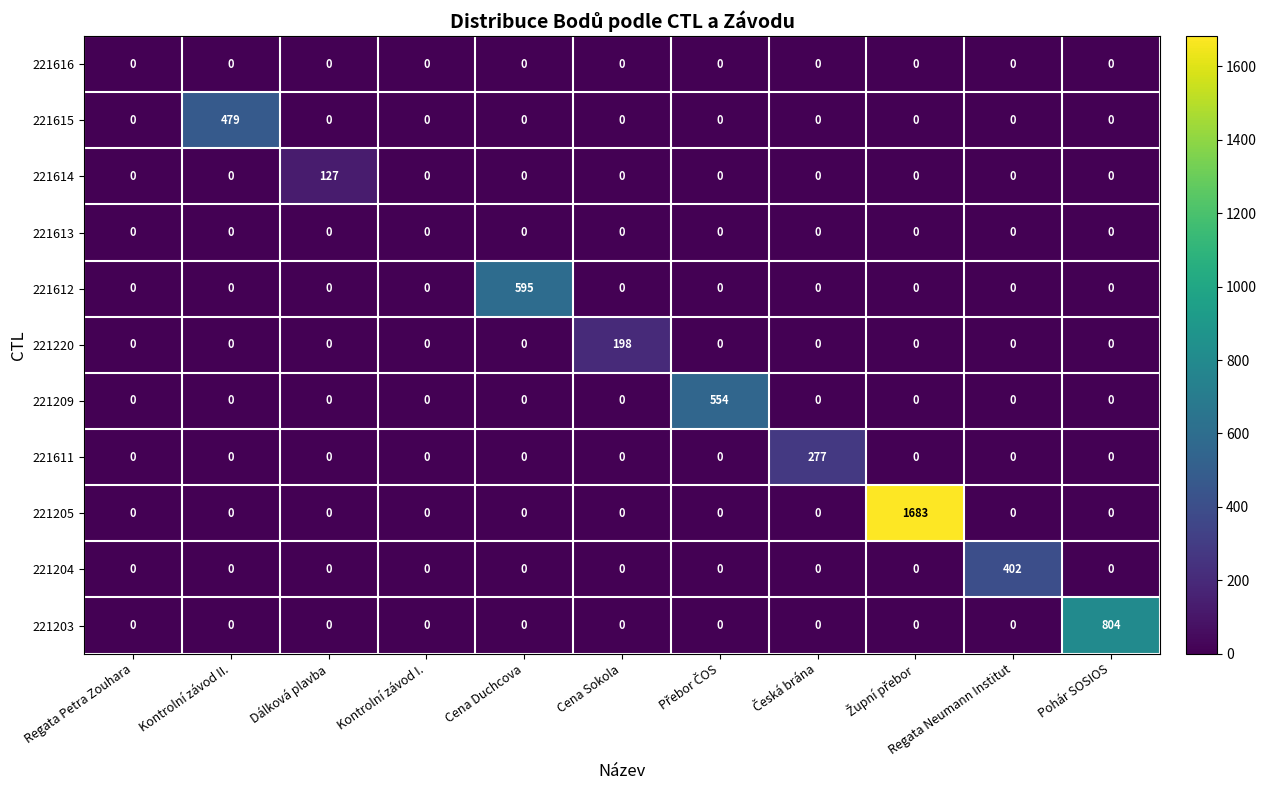

What is the highest value of the 221203 series?

804